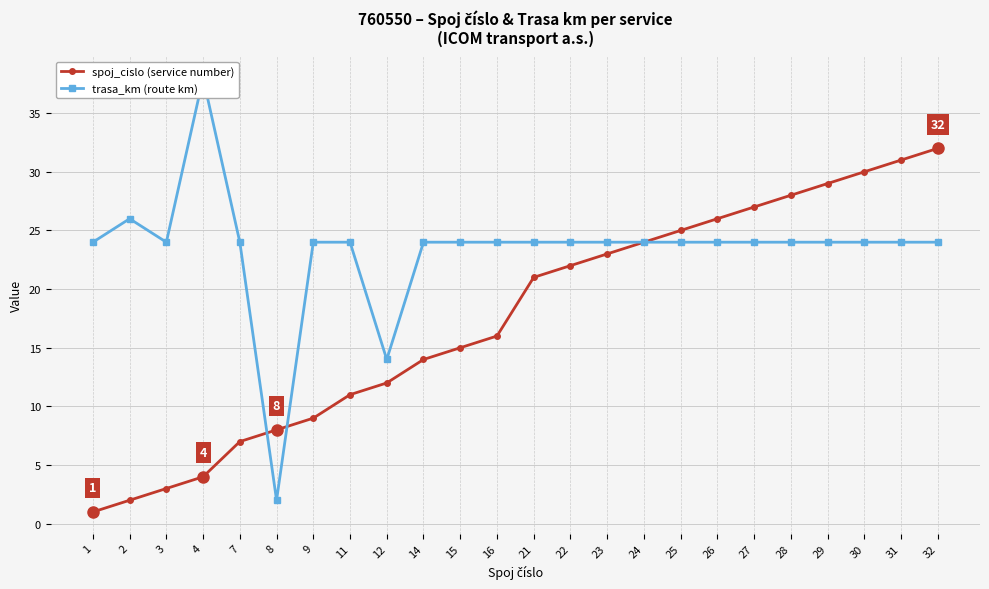

Is this an area chart (filled region under the line)?

No